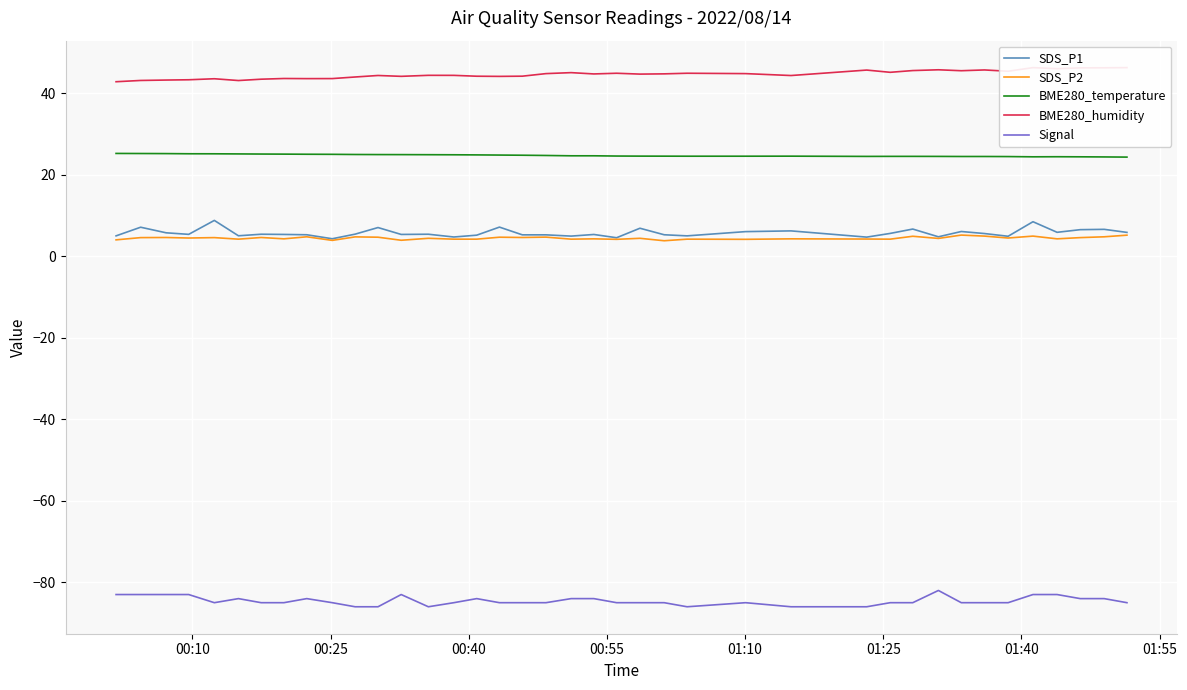

True or false: BME280_temperature and SDS_P2 intersect in this chart.

False